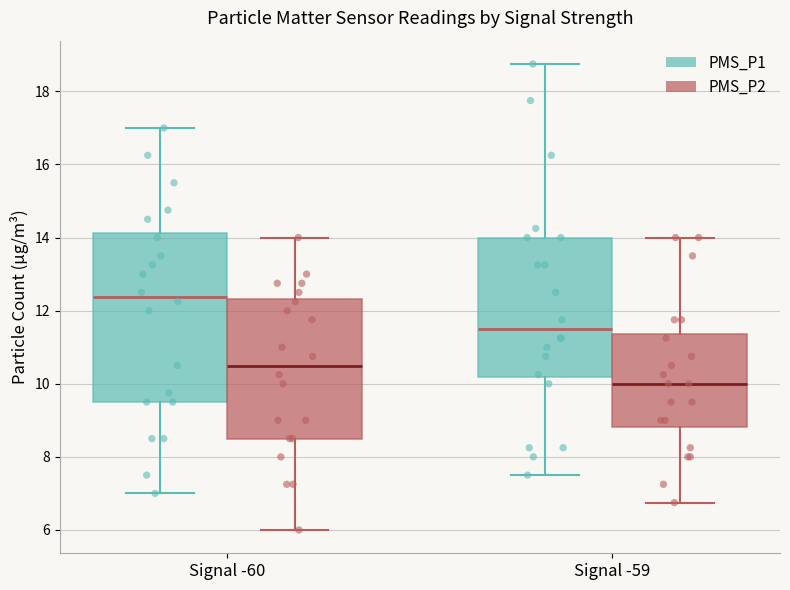

Reading left to right, transcribe this box plot: for each box, give where its median line is, the range the box spans, and where its two whiskers end, as read against the y-axis. The values are not printed on the chart, so give them approximately, as read against the axis.

Signal -60 (PMS_P1): median 12.4, box 9.6 to 14.2, whiskers 7.0 to 17.0
Signal -60 (PMS_P2): median 10.6, box 8.6 to 12.4, whiskers 6.0 to 14.0
Signal -59 (PMS_P1): median 11.6, box 10.2 to 14.0, whiskers 7.6 to 18.8
Signal -59 (PMS_P2): median 10.0, box 8.8 to 11.4, whiskers 6.8 to 14.0